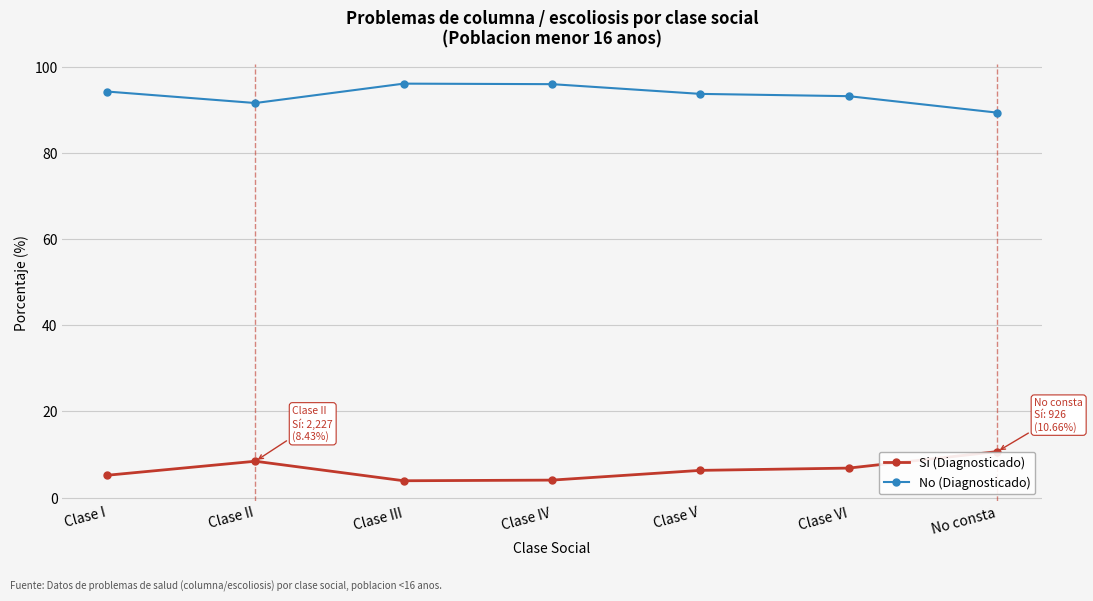

What is the greatest value displayed?

96.1